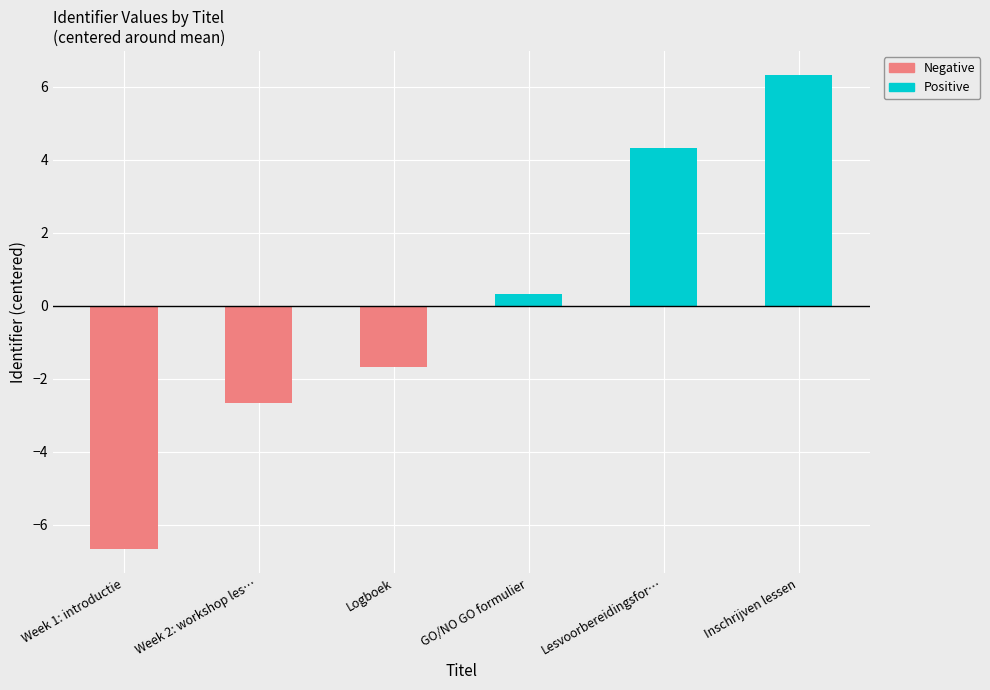

Rank the series at Week 2: workshop les… from lowest to highest value.

Negative, Positive